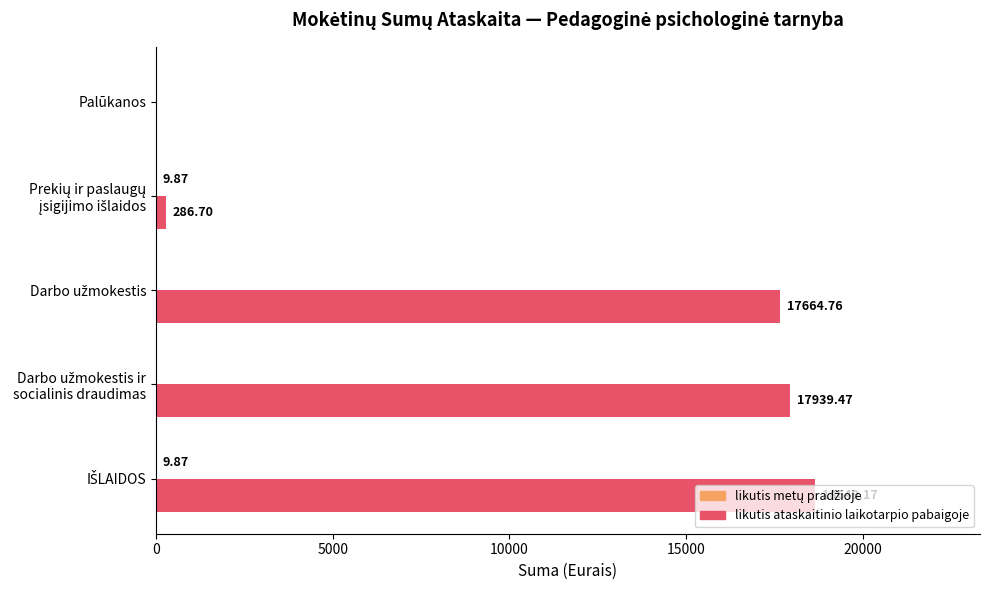

Which series has the largest total across all categories?

likutis ataskaitinio laikotarpio pabaigoje